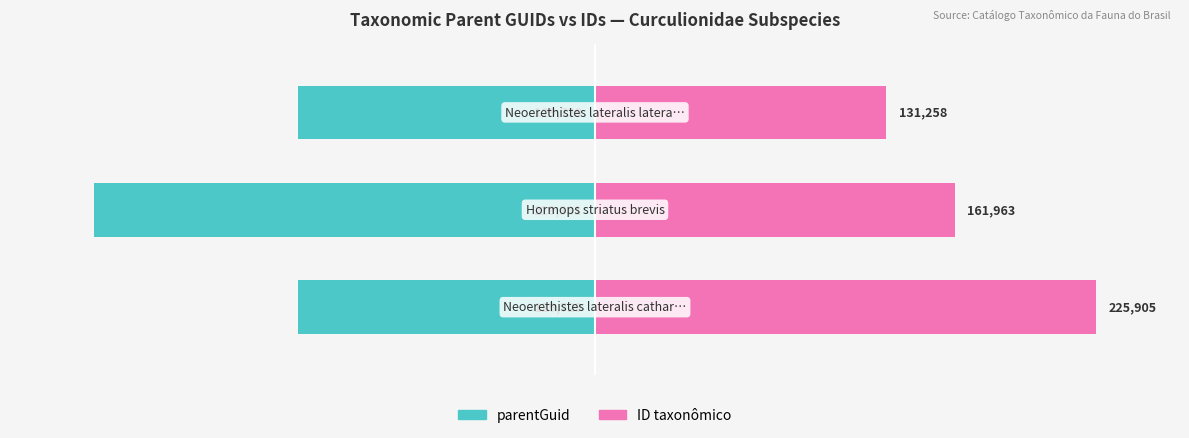

What are all the series names shown in the legend?

parentGuid, ID taxonômico